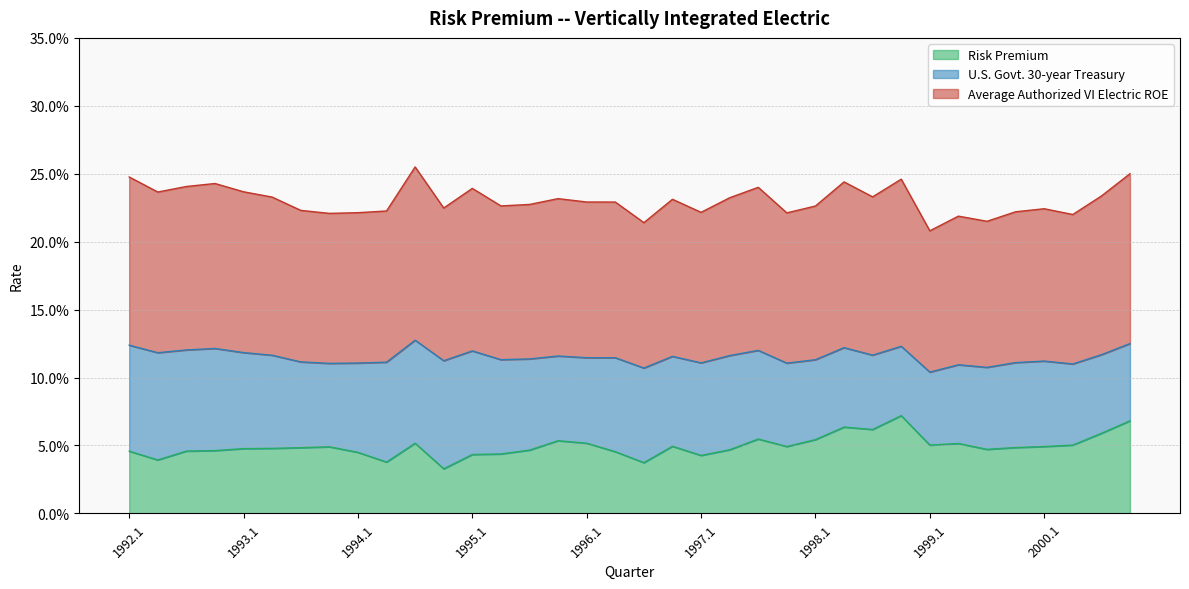

Where is Risk Premium nearest to the value 0?

1994.4